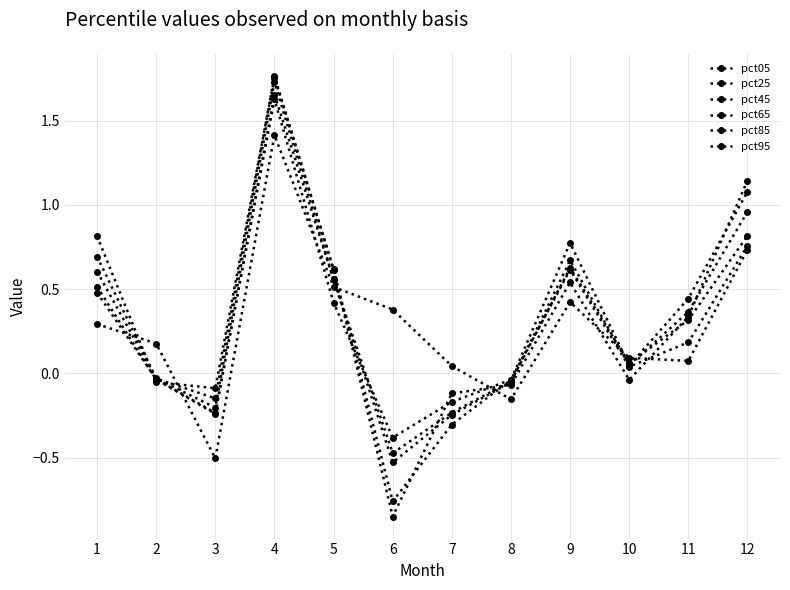

Is this an area chart (filled region under the line)?

No